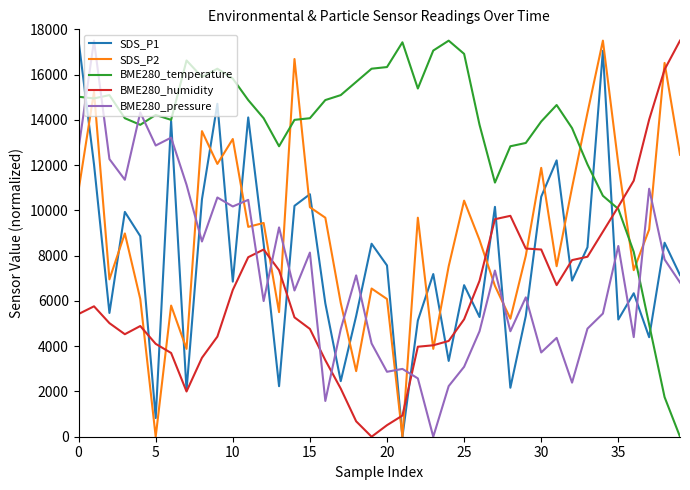

Which series has the largest total across all categories?

BME280_temperature